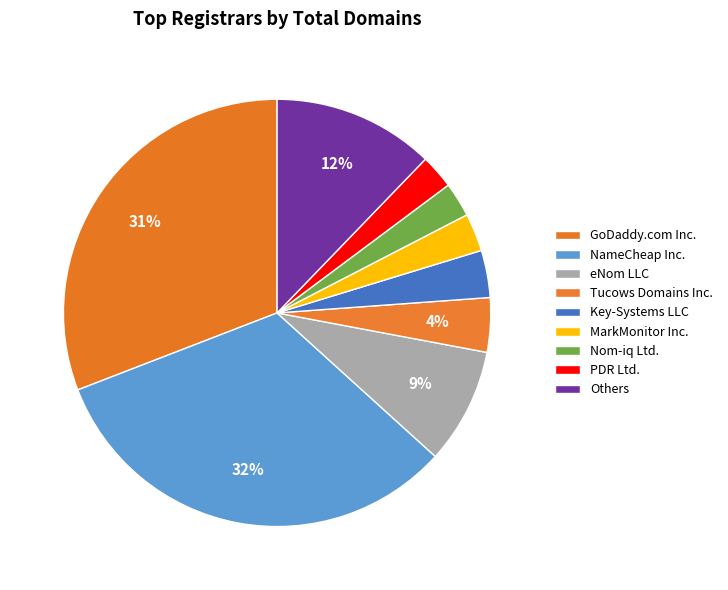

The MarkMonitor Inc. slice represents 3% of the pie. True or false?

True